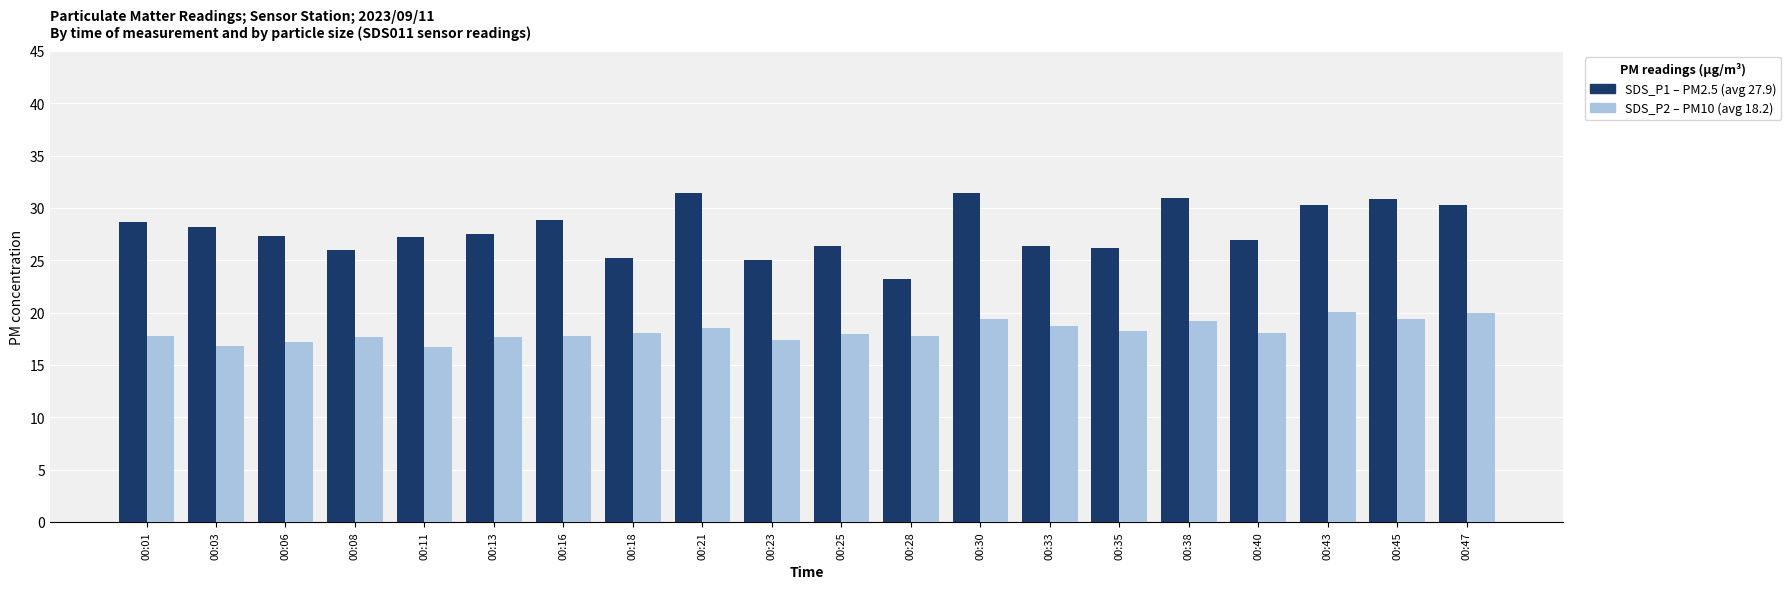

What is the spread (max minus min) of values at 00:03?

11.3